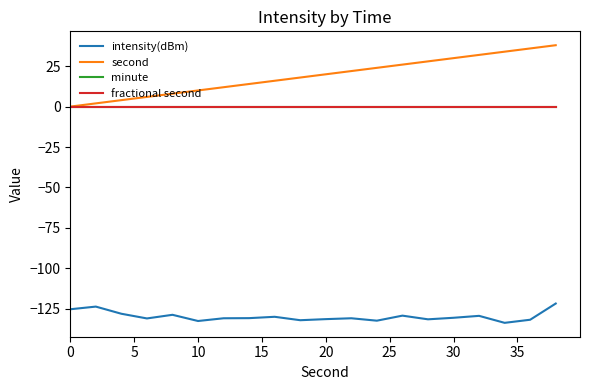

How many lines are shown in the chart?

4